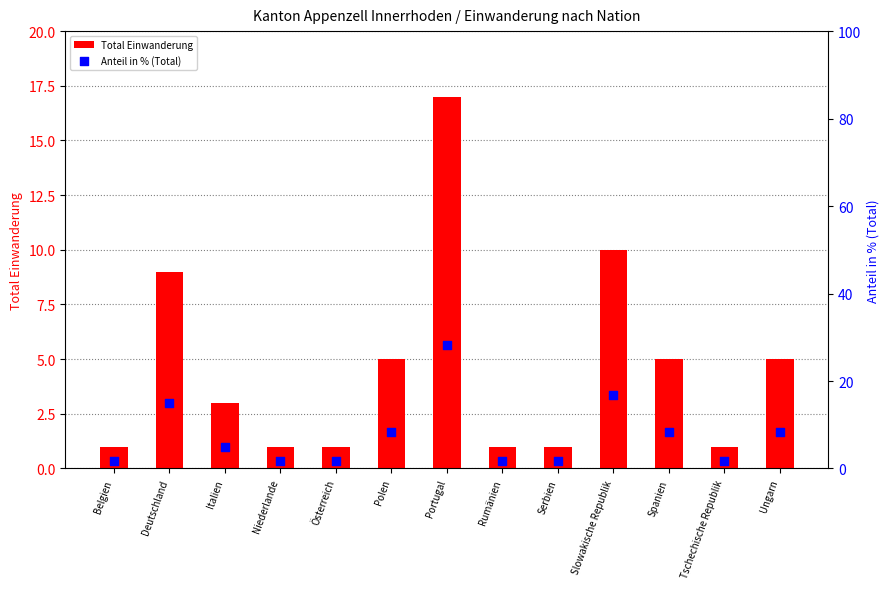

Which series has the widest spread of Y values?

Anteil in % (Total)